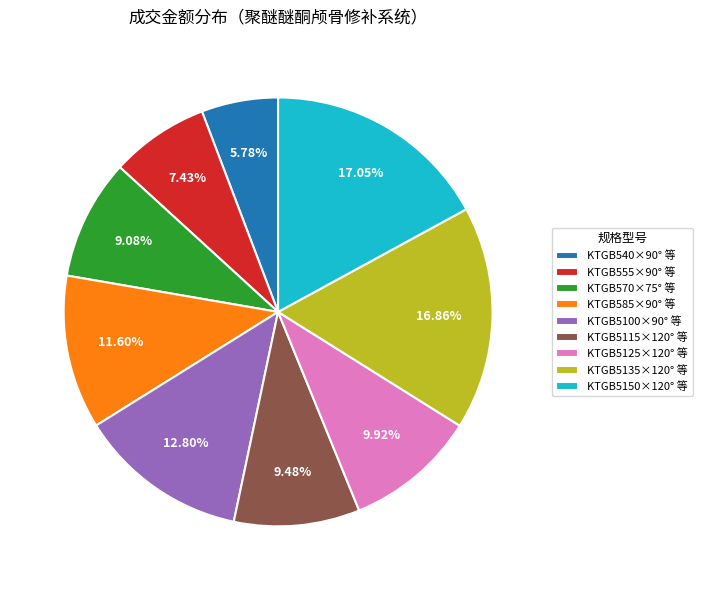

Is there a majority slice in this chart?

No